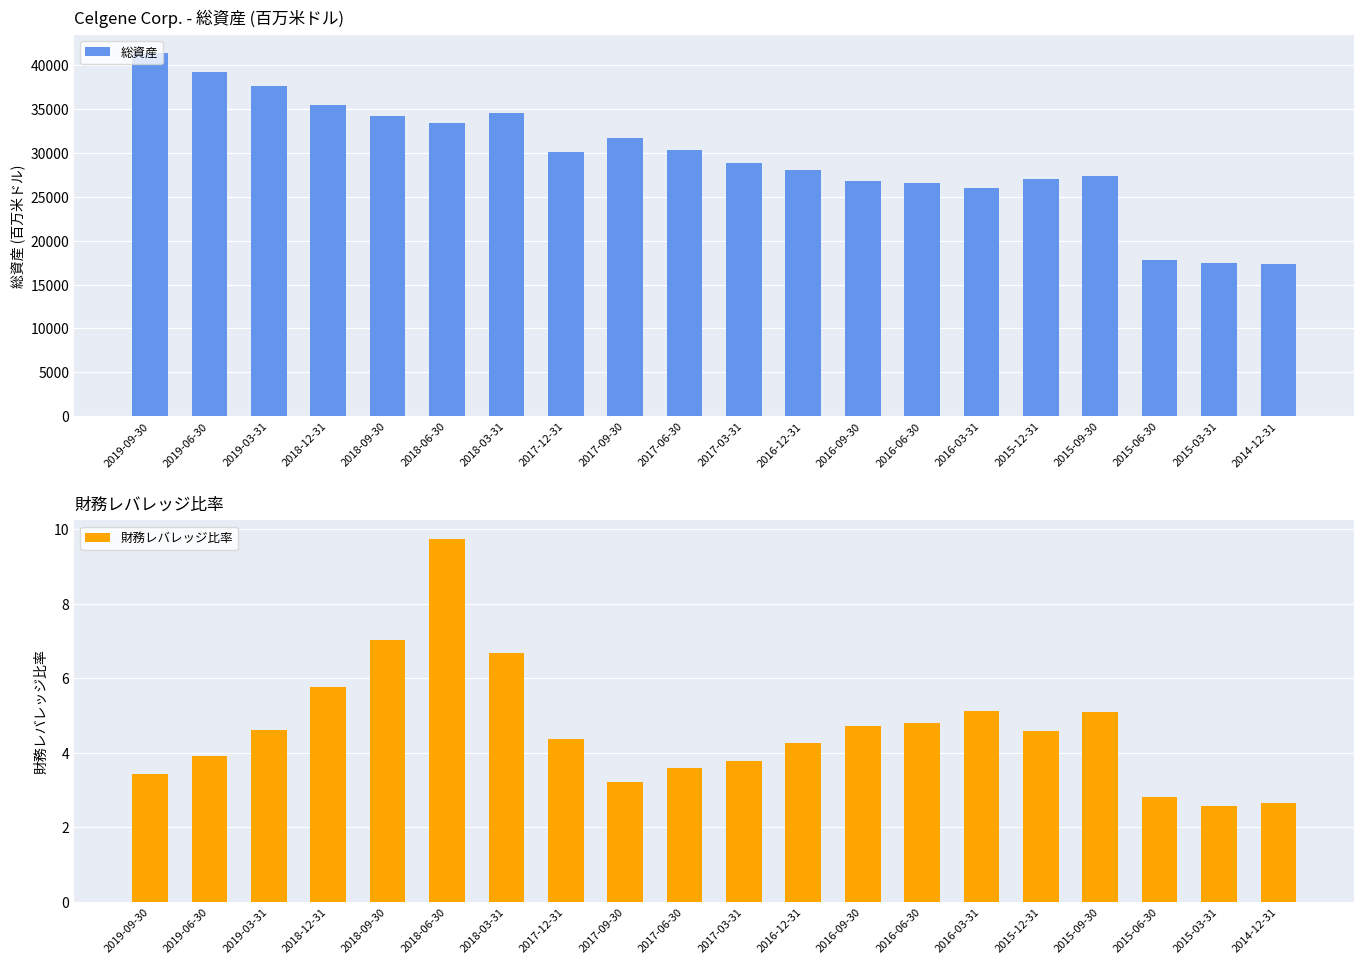

What is the difference between the maximum and minimum values in the 総資産 series?

24023